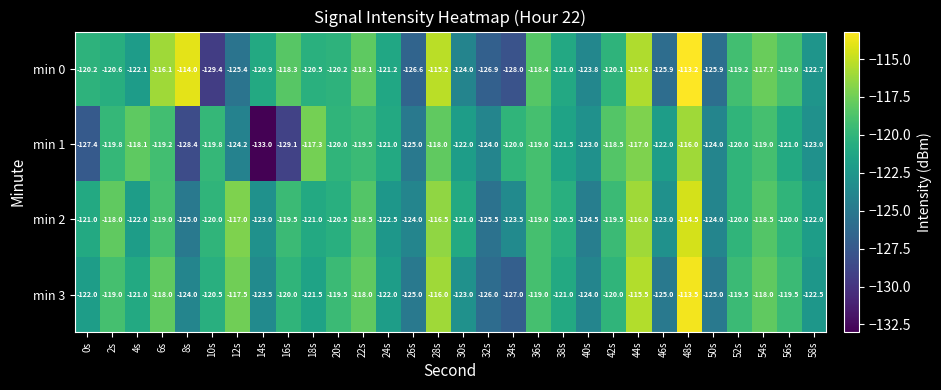

At which label does min 1 first exceed -120?

2s